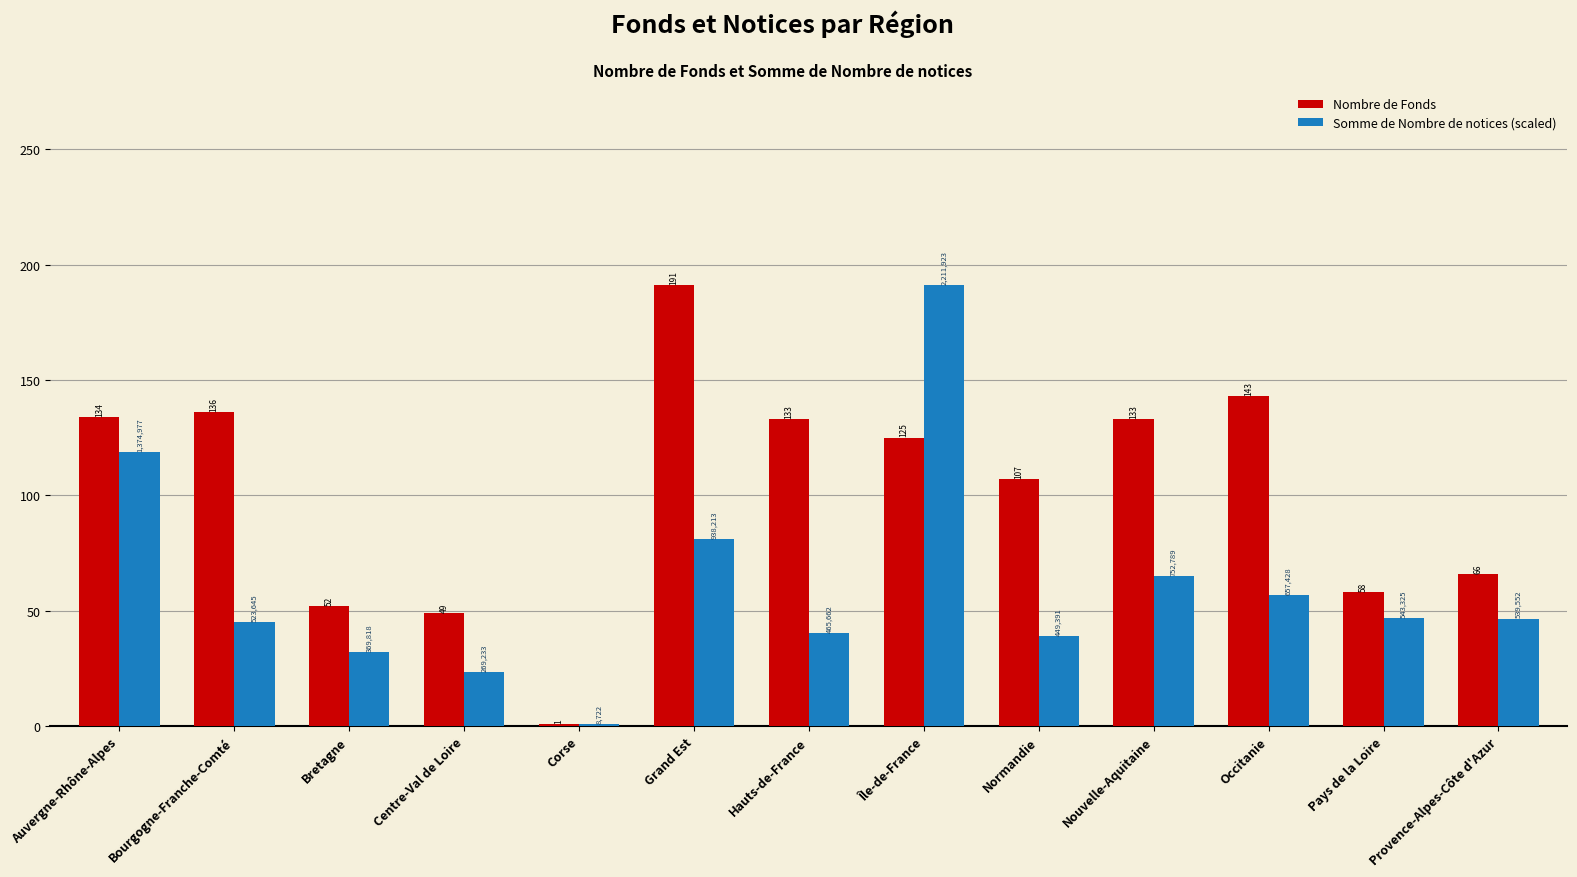

Which series changed the most between Auvergne-Rhône-Alpes and Grand Est?

Nombre de Fonds